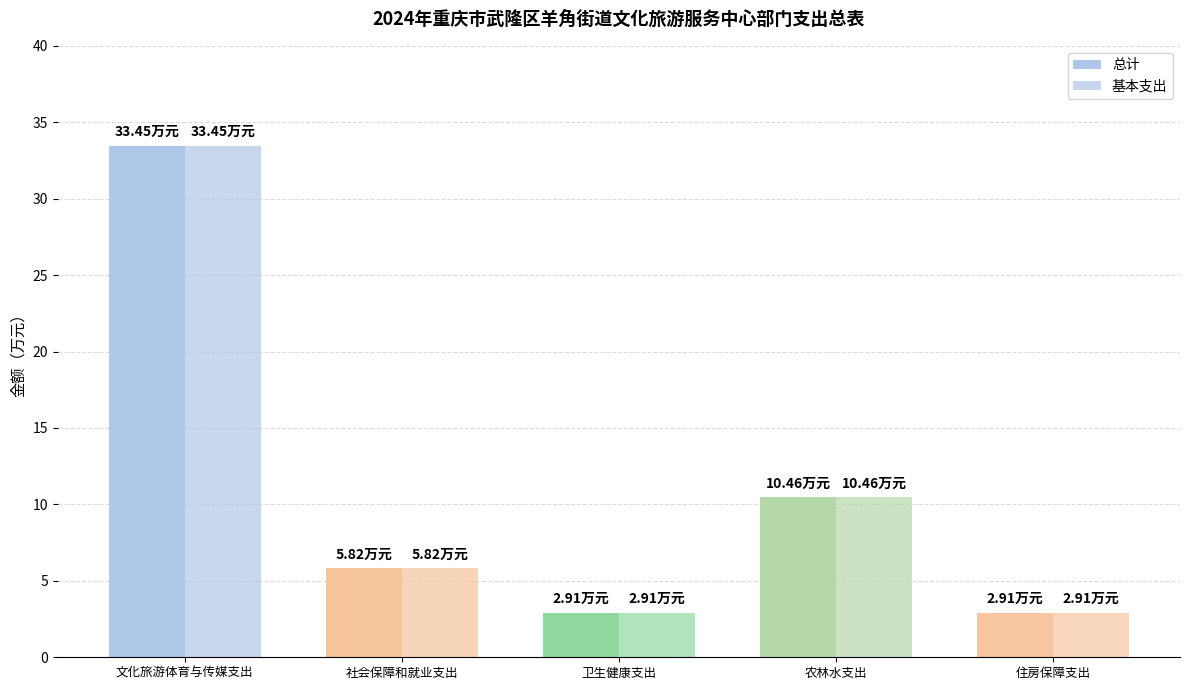

Where does the 总计 series first go above 5?

文化旅游体育与传媒支出